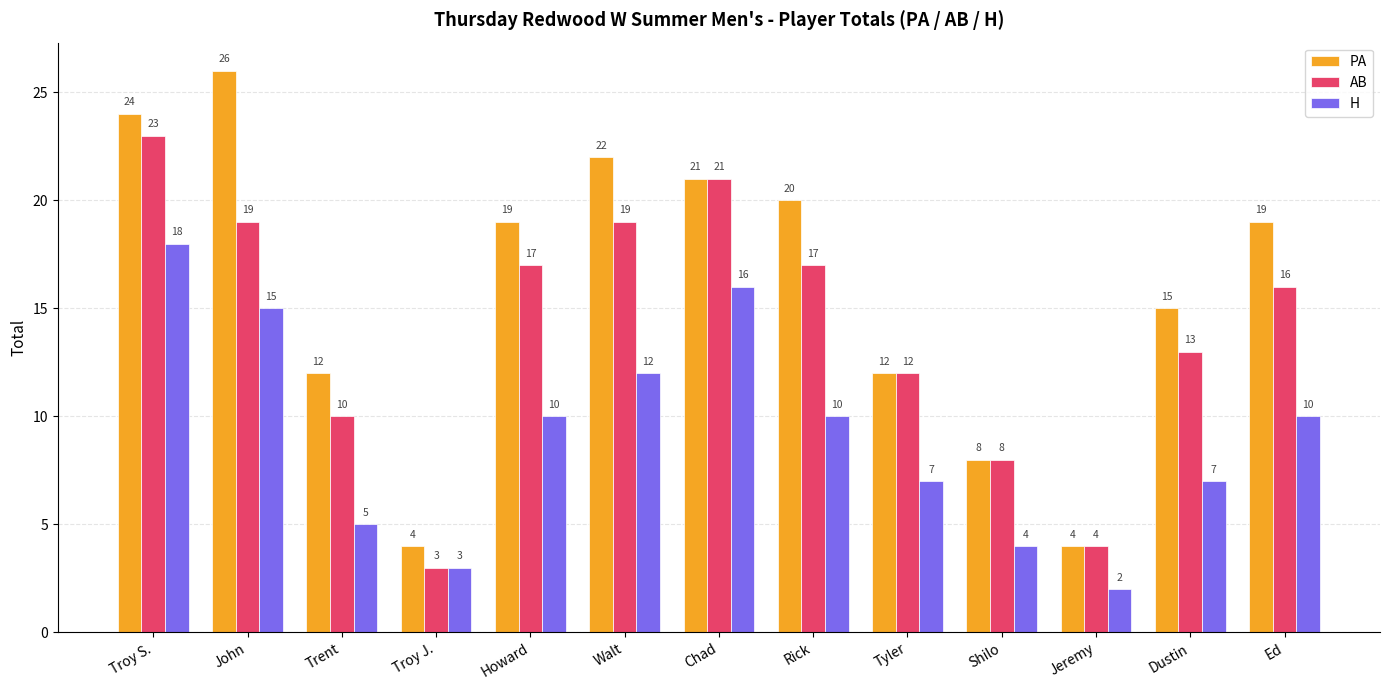

Rank the series by their maximum value, from lowest to highest.

H, AB, PA